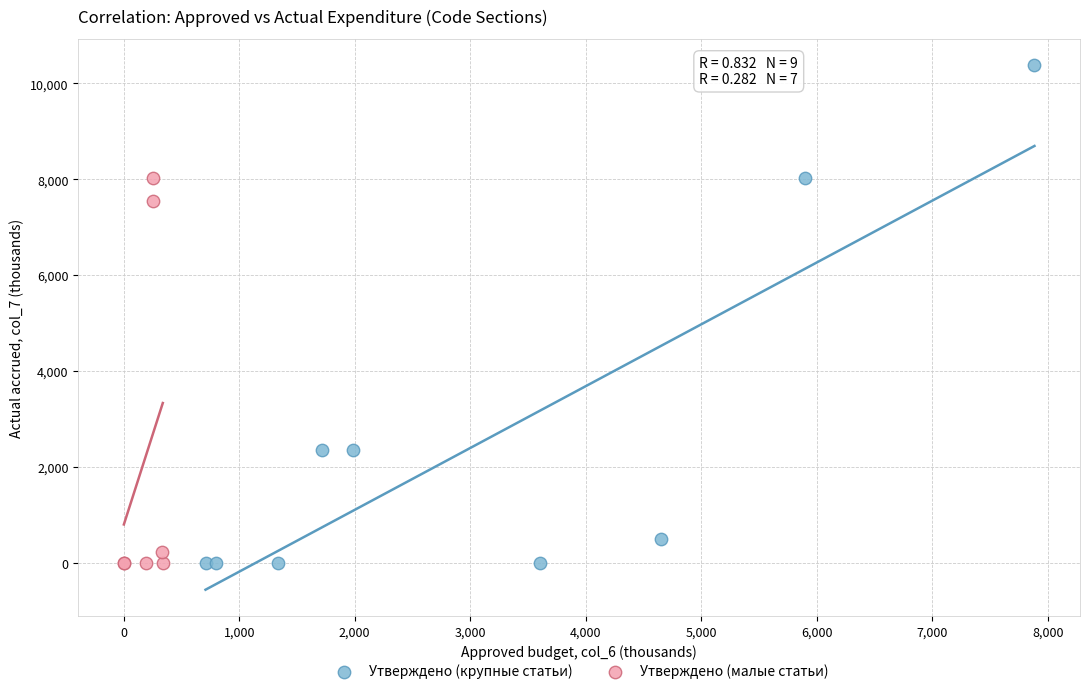

What are all the series names shown in the legend?

Утверждено (крупные статьи), Утверждено (малые статьи)